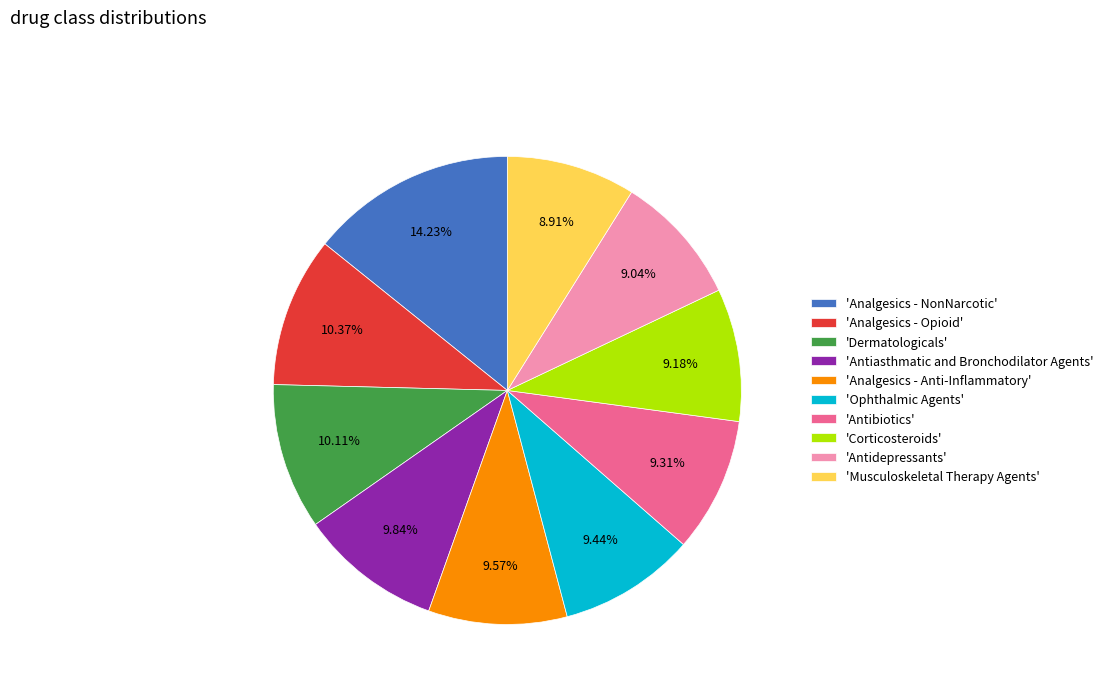

Does 'Antibiotics' represent more than half of the total?

No